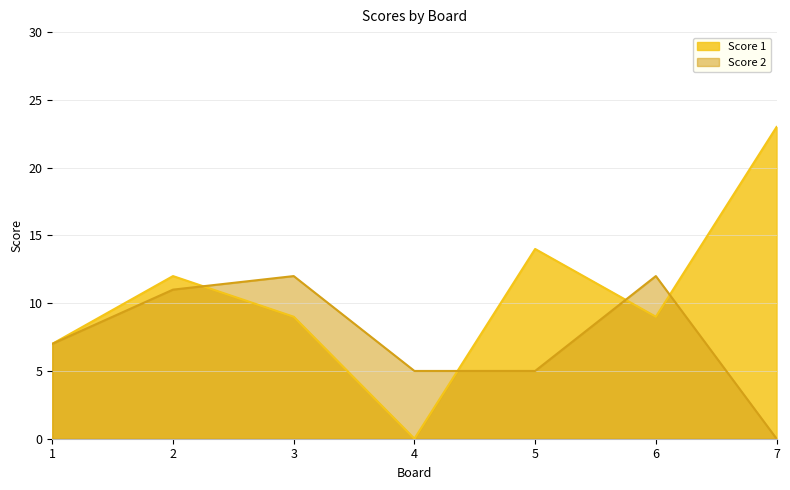

Reading right to left, extract all data points from this chart.

Score 1: 7=23	6=9	5=14	4=0	3=9	2=12	1=7
Score 2: 7=0	6=12	5=5	4=5	3=12	2=11	1=7